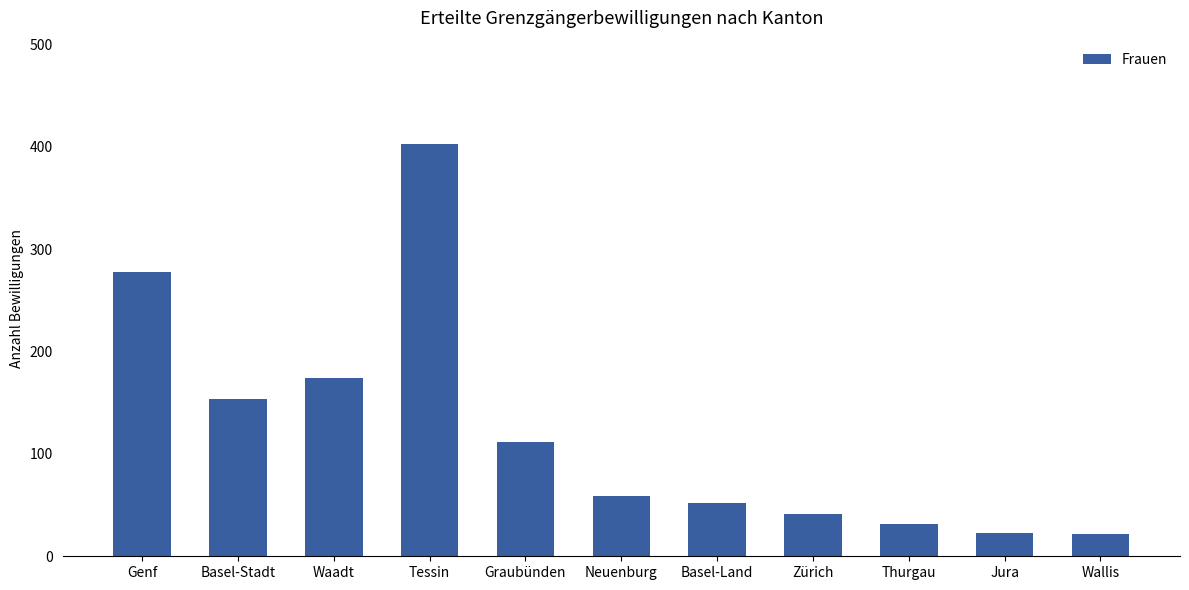

Does the chart contain stacked bars?

No